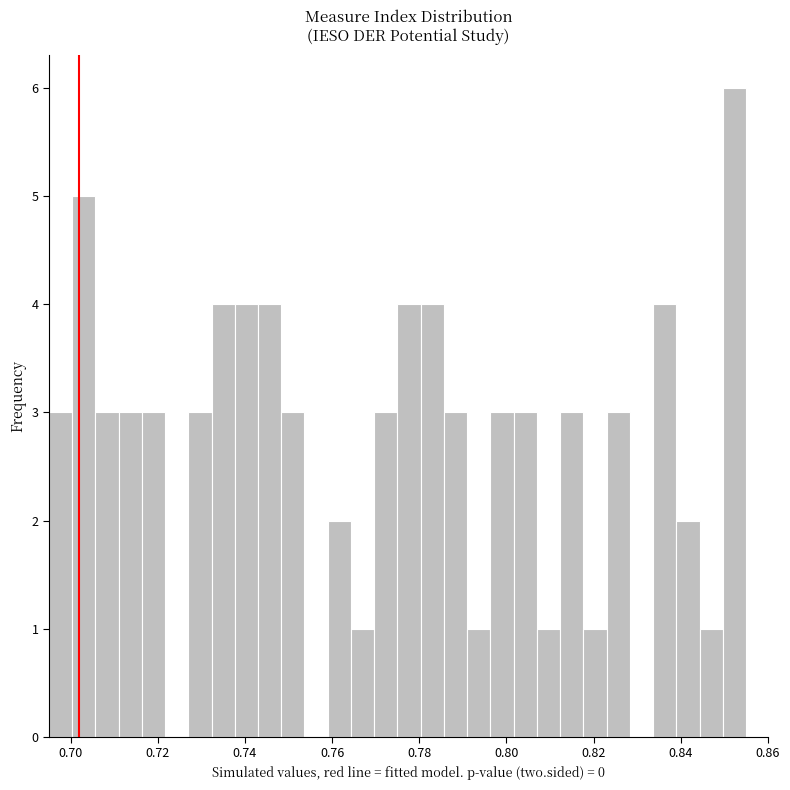

Read against the x-axis, roughly where is the centre of the tallest bar?

0.852